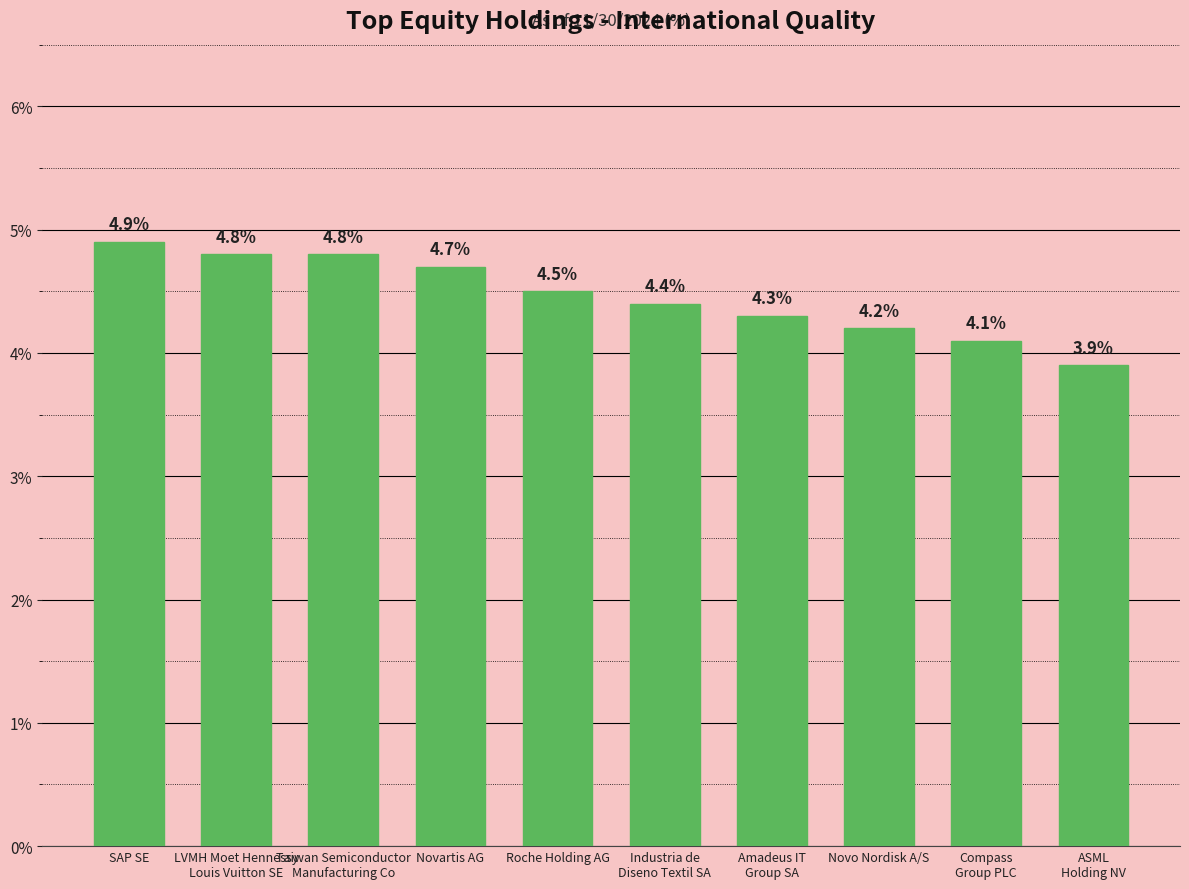

What is the label of the 2nd bar from the left?

LVMH Moet Hennessy
Louis Vuitton SE